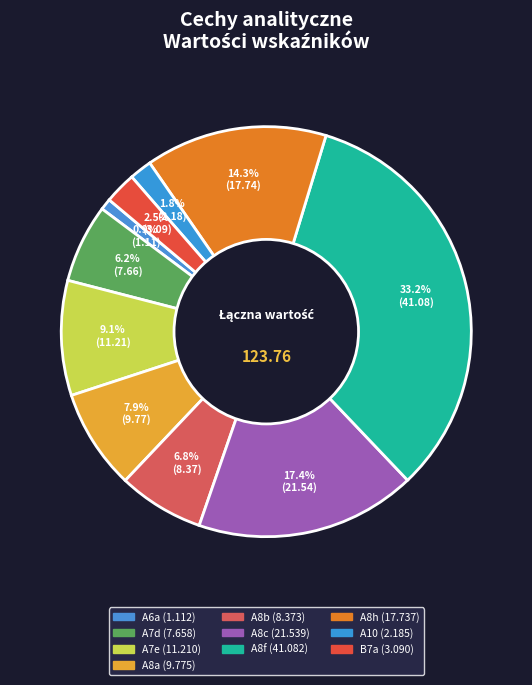

To the nearest percent, what percentage of the pie is A8h?

14%